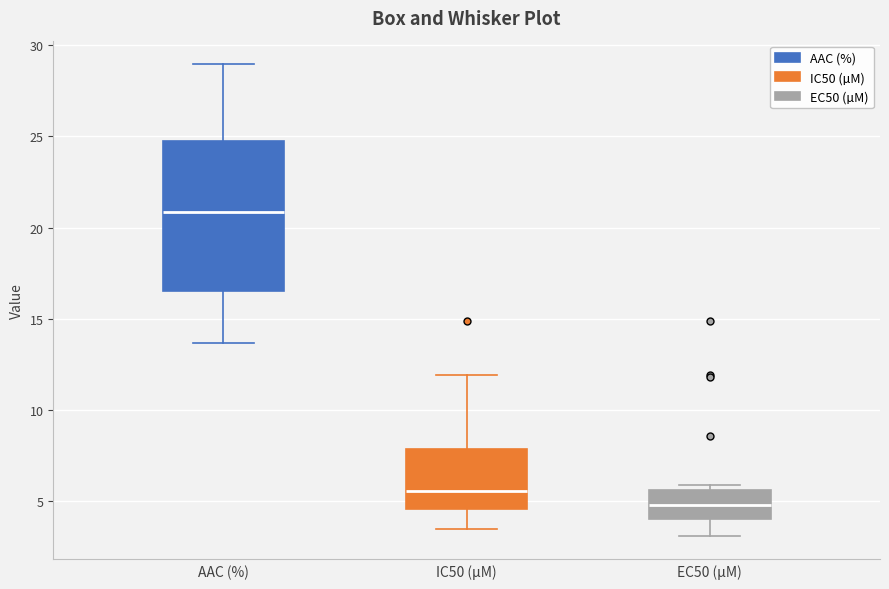

Reading left to right, read every box against the y-axis: the position of its median line, the range the box covers, and the ends of its whiskers. The values are not printed on the chart, so give them approximately, as read against the axis.

AAC (%): median 21.0, box 16.5 to 25.0, whiskers 13.5 to 29.0
IC50 (µM): median 5.5, box 4.5 to 8.0, whiskers 3.5 to 12.0
EC50 (µM): median 5.0, box 4.0 to 5.5, whiskers 3.0 to 6.0